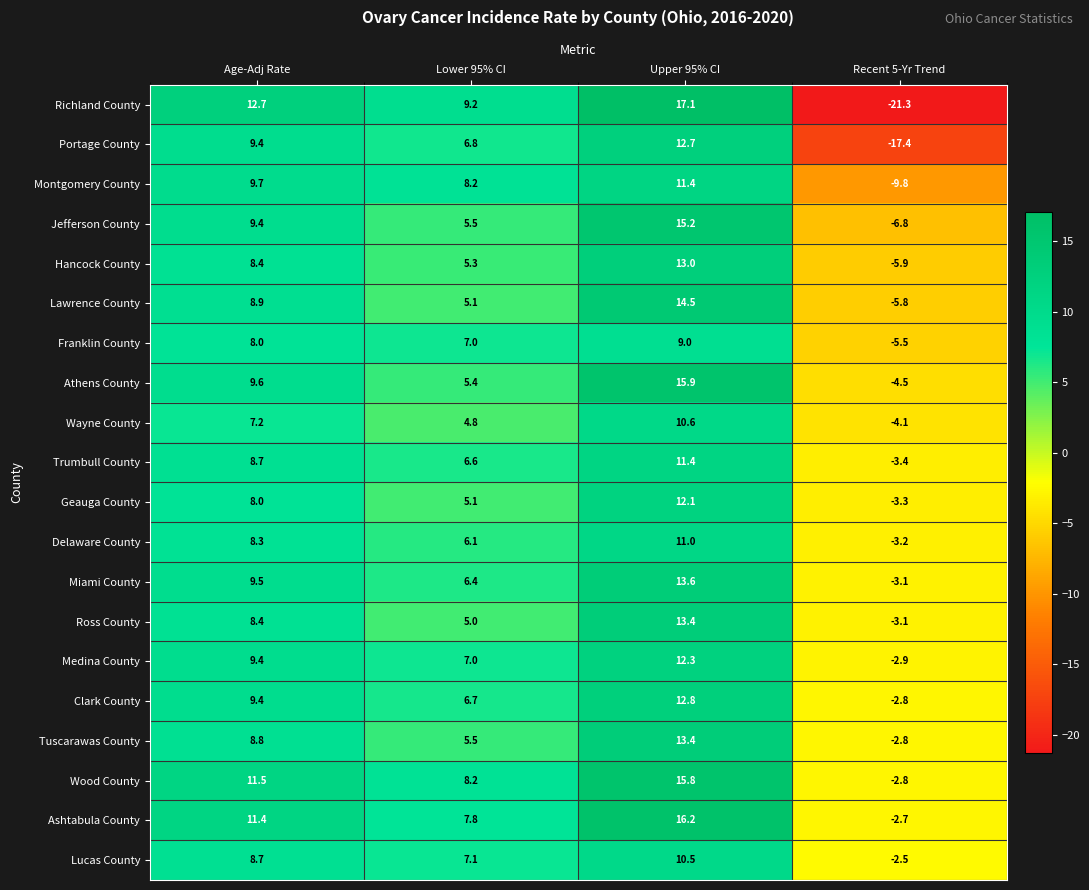

What is the approximate value of Wood County at Recent 5-Yr Trend?

-2.8